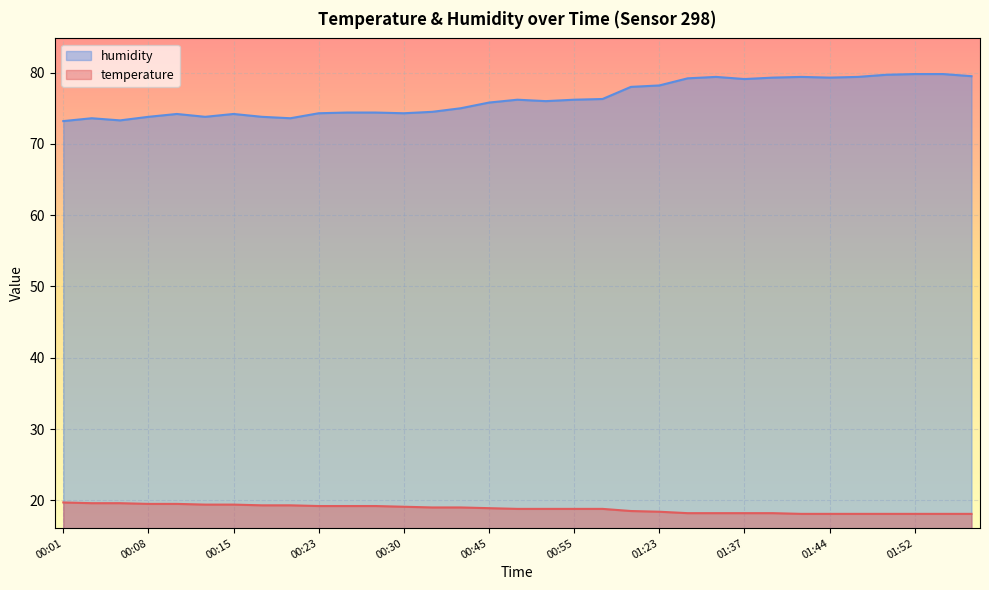

At which label does humidity reach its minimum?

00:01